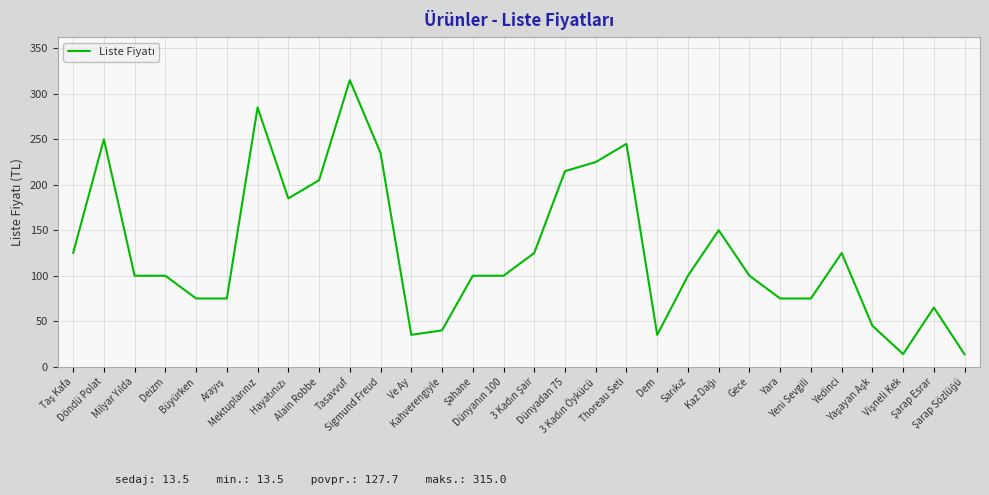

Does the chart display data point markers on the line(s)?

No